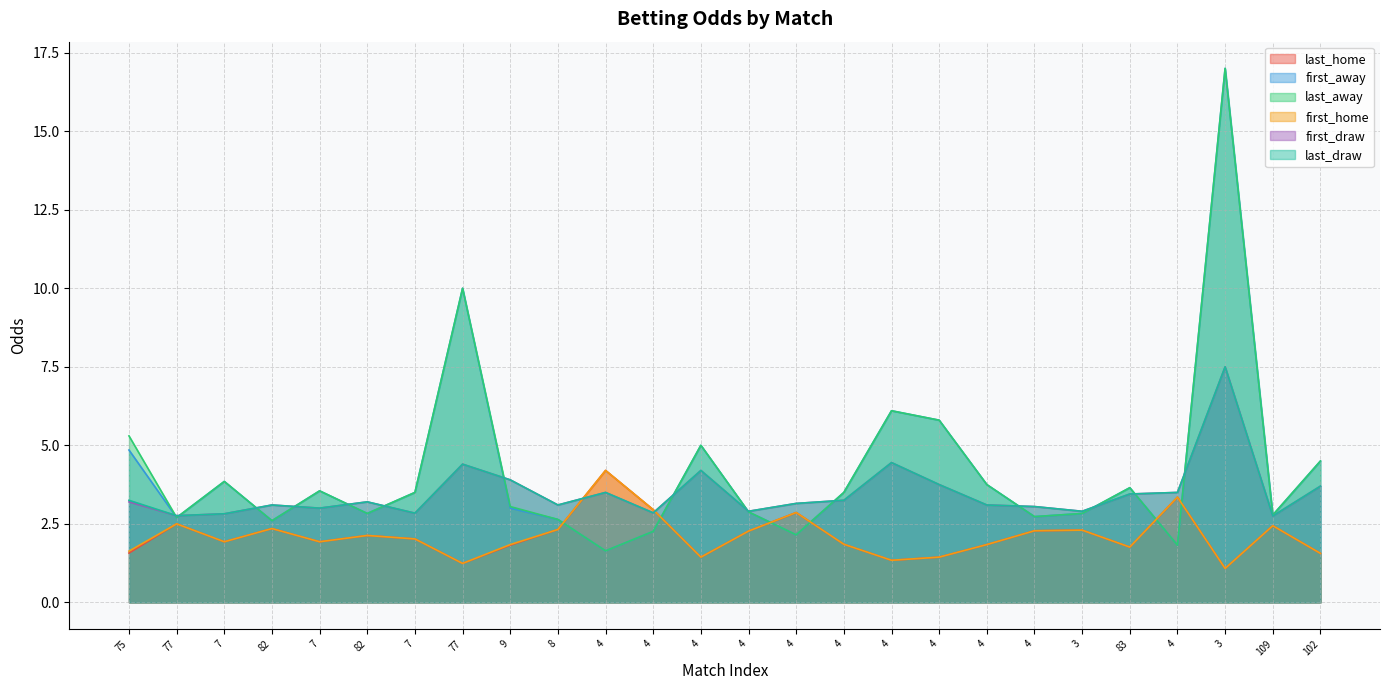

What is the sum of the first_away values at 4 and 4?

5.0